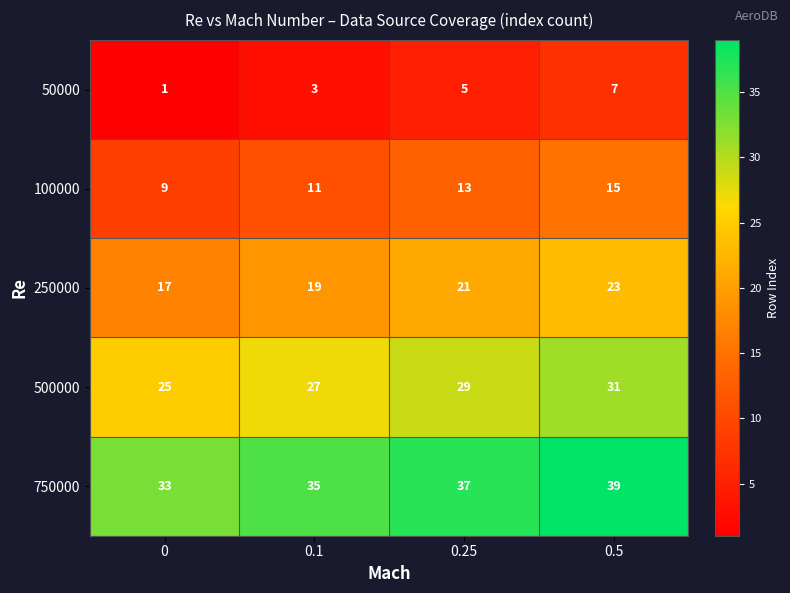

What is the difference between the 100000 values at 0.5 and 0?

6